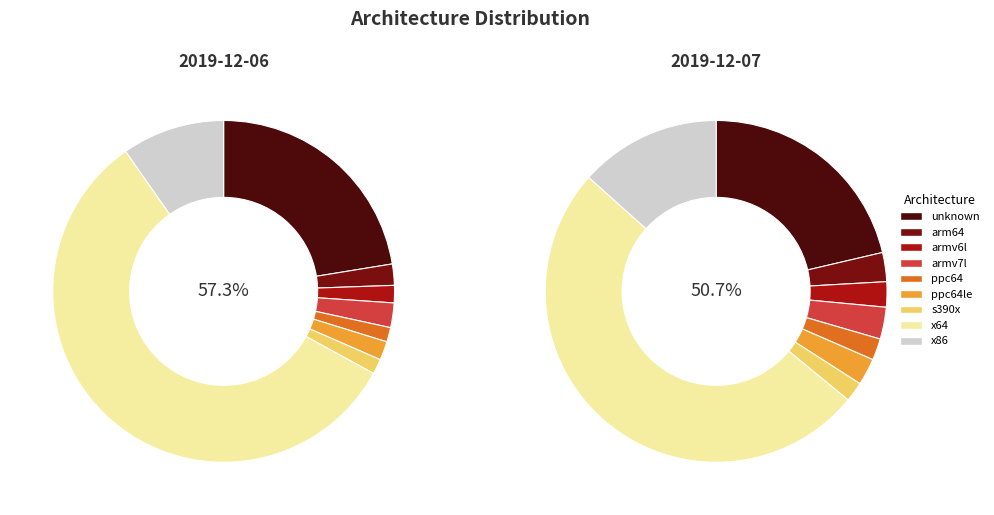

To the nearest percent, what portion does ppc64le represent?

2%